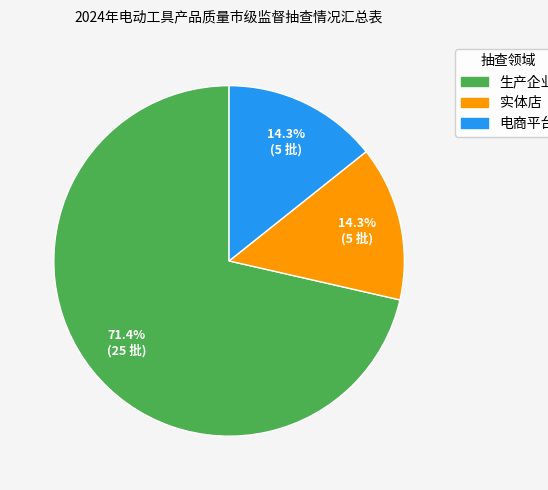

The 实体店 slice represents 4% of the pie. True or false?

False